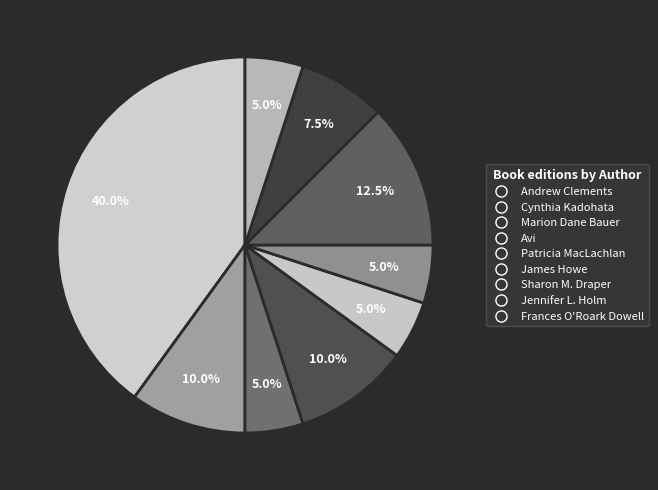

What is the smallest slice in the pie chart?

Marion Dane Bauer